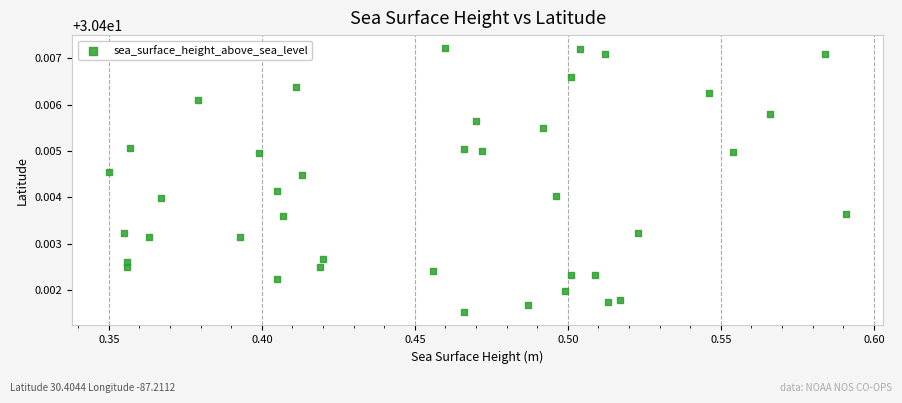

Count the number of points in this scatter plot.

40